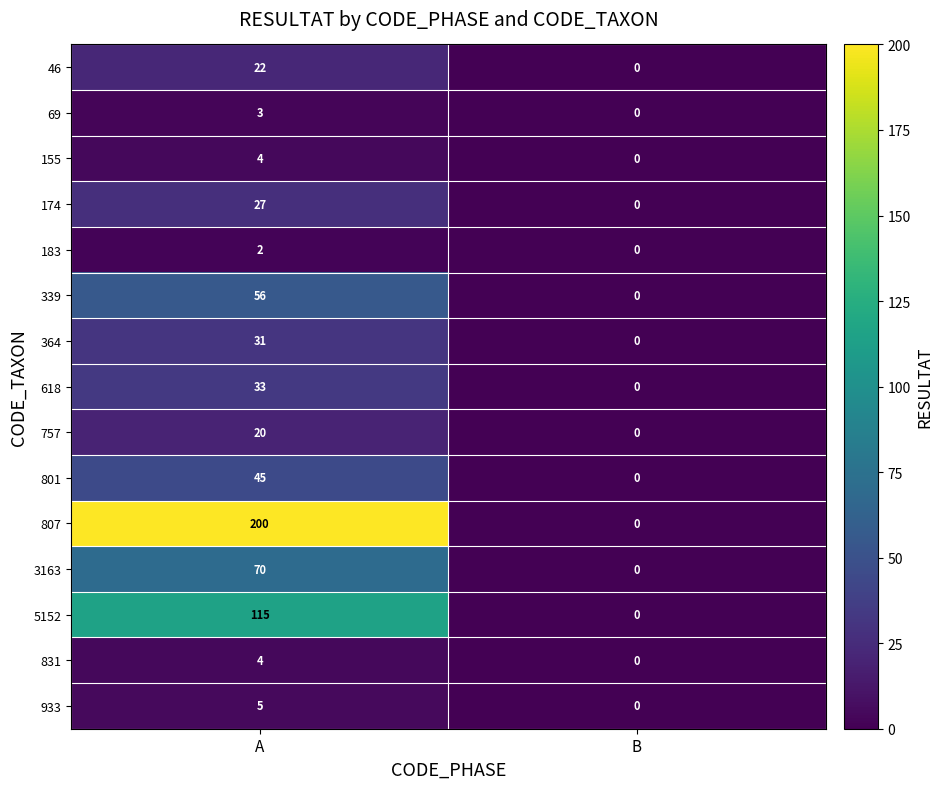

Which series has the largest total across all categories?

807